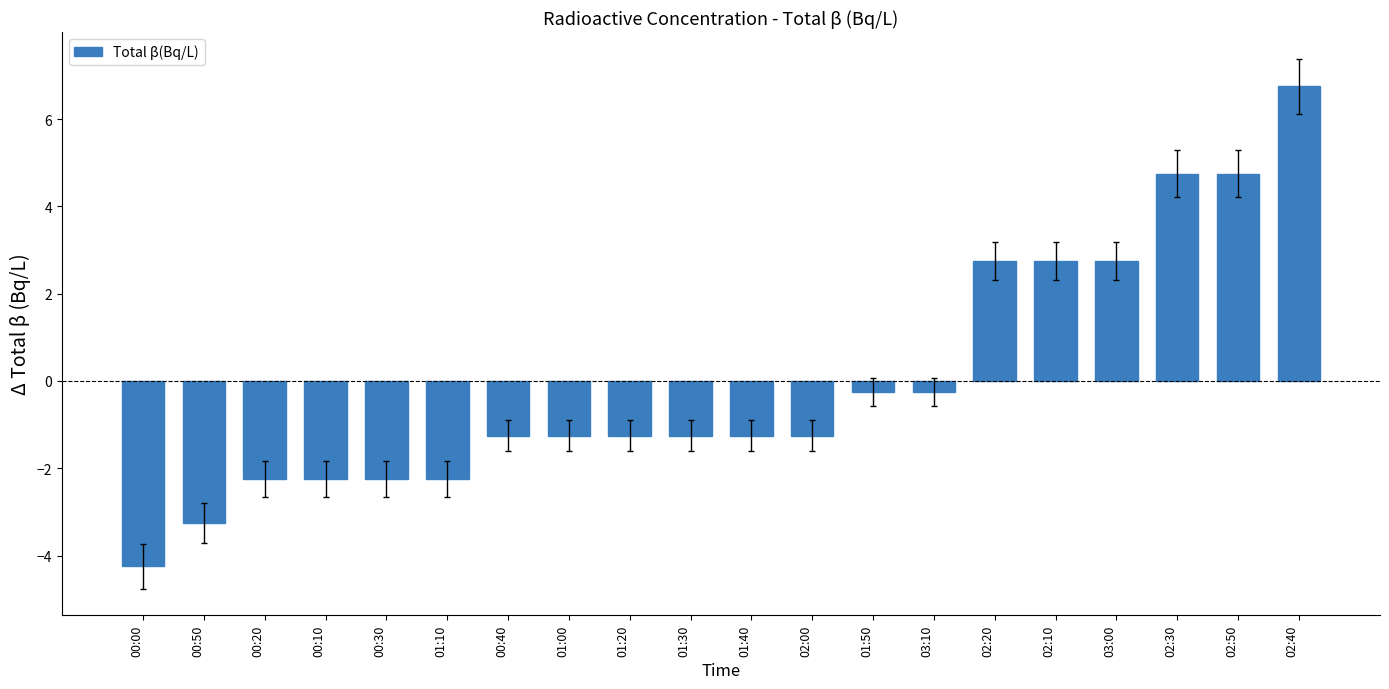

Reading right to left, what are all the values shown in this chart?

6.8	4.8	4.8	2.8	2.8	2.8	-0.2	-0.2	-1.2	-1.2	-1.2	-1.2	-1.2	-1.2	-2.2	-2.2	-2.2	-2.2	-3.2	-4.2